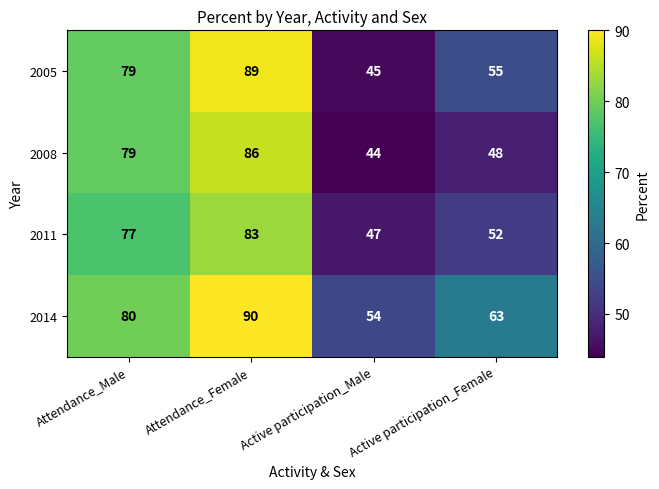

What is the difference between the second highest and second lowest values in the 2014 series?

17